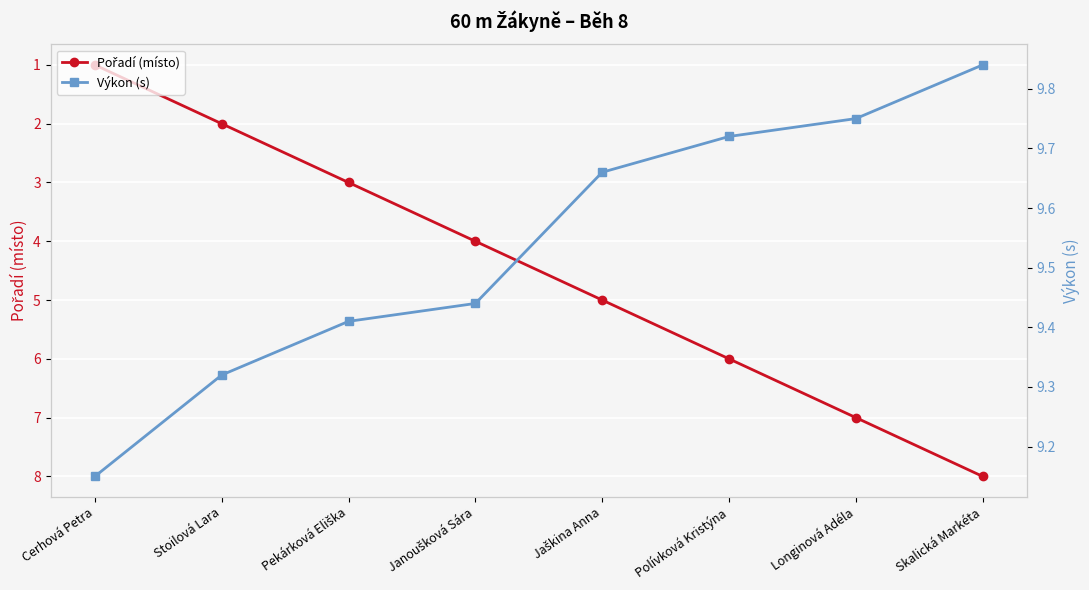

Which series changed the most between Pekárková Eliška and Jaškina Anna?

Pořadí (místo)